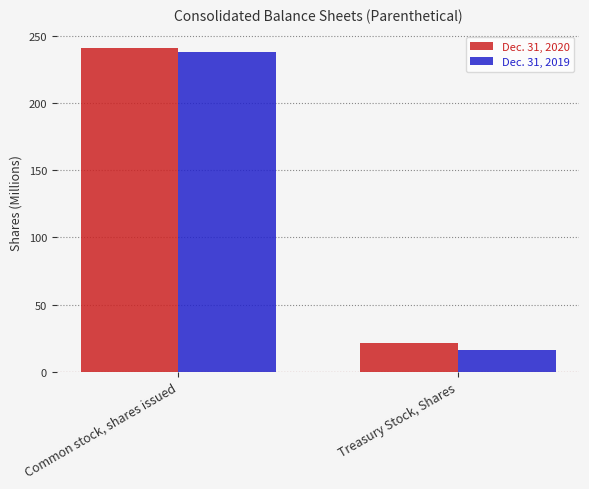

What are all the series names shown in the legend?

Dec. 31, 2020, Dec. 31, 2019